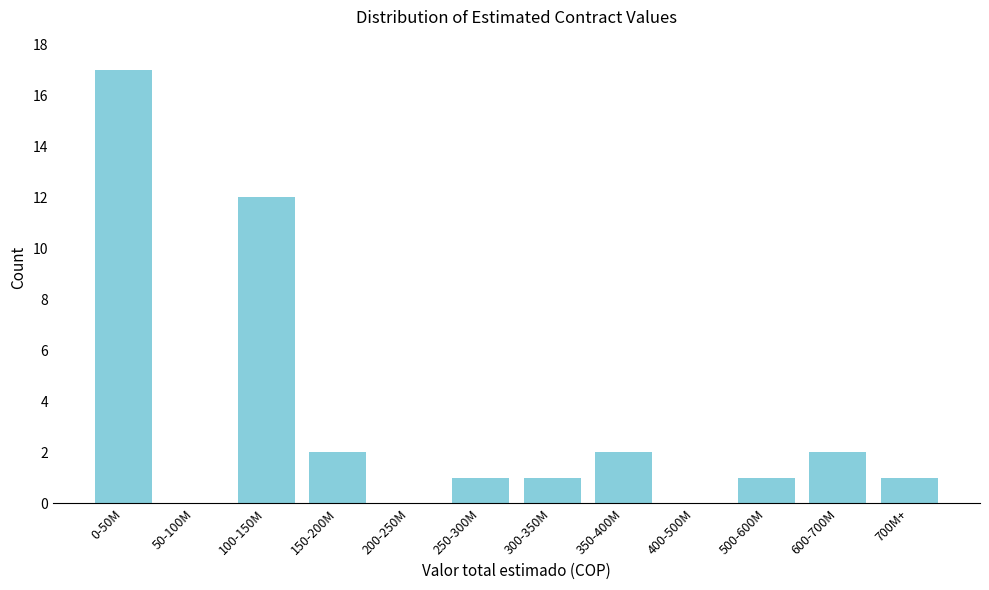

Reading left to right, extract all data points from this chart.

0-50M=17	50-100M=0	100-150M=12	150-200M=2	200-250M=0	250-300M=1	300-350M=1	350-400M=2	400-500M=0	500-600M=1	600-700M=2	700M+=1